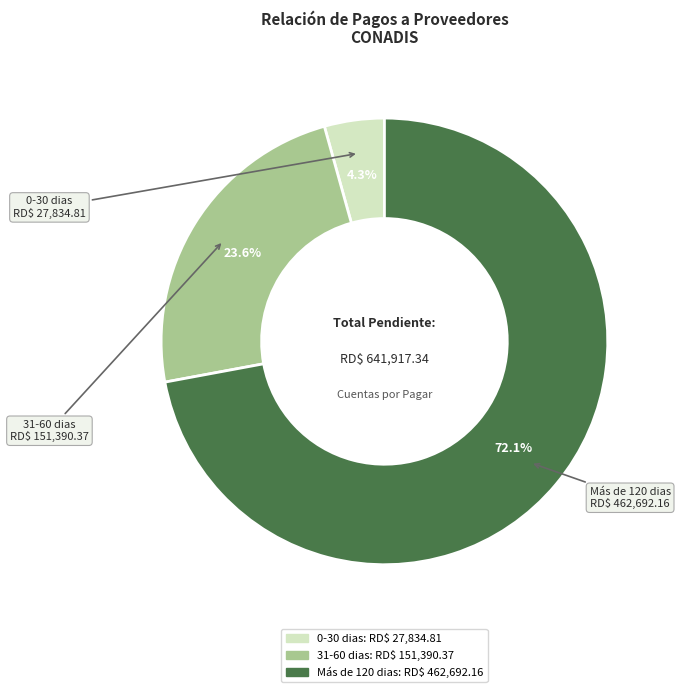

Which has a higher value, 0-30 dias or 31-60 dias?

31-60 dias